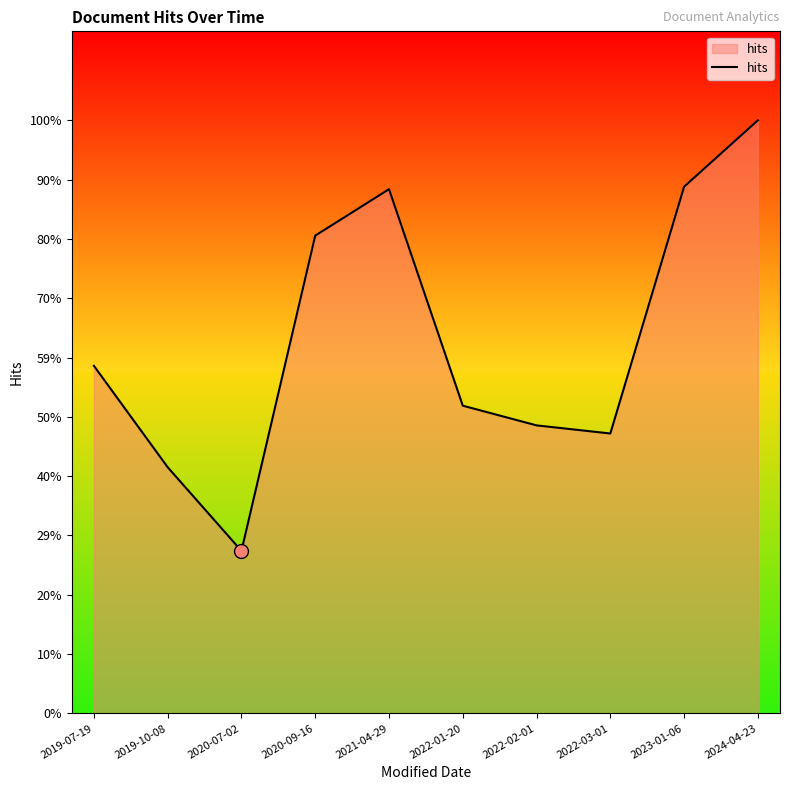

What is the change in value from 2019-07-19 to 2020-09-16?

+3549